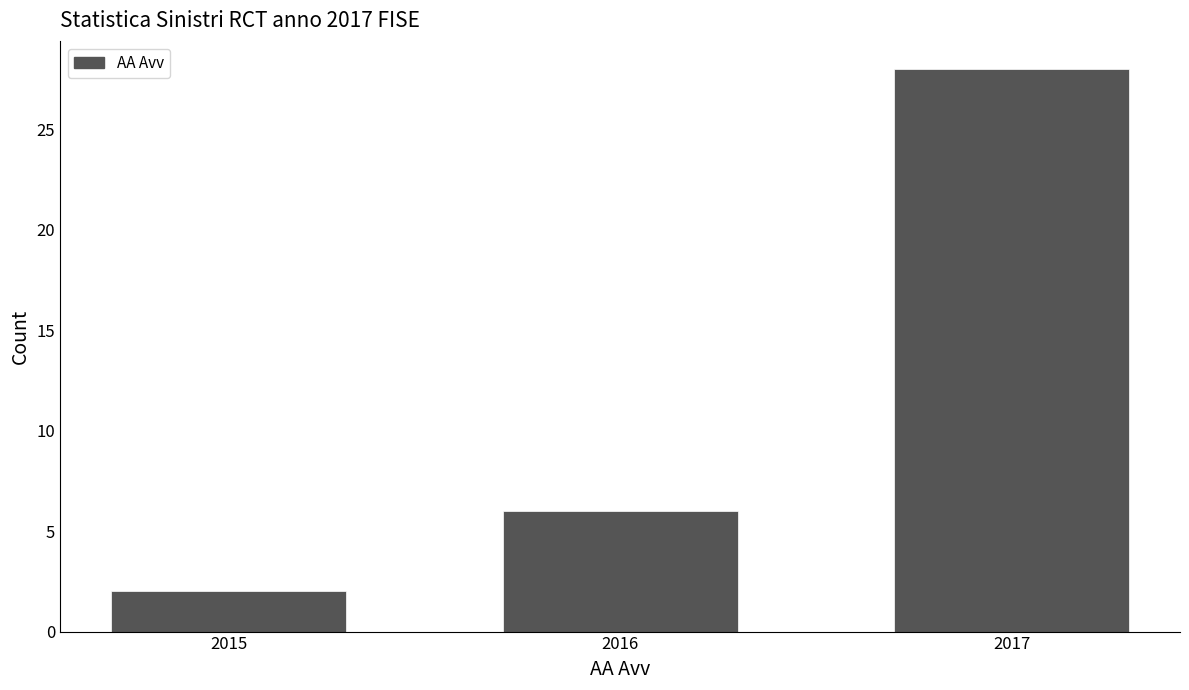

Reading left to right, extract all data points from this chart.

2	6	28